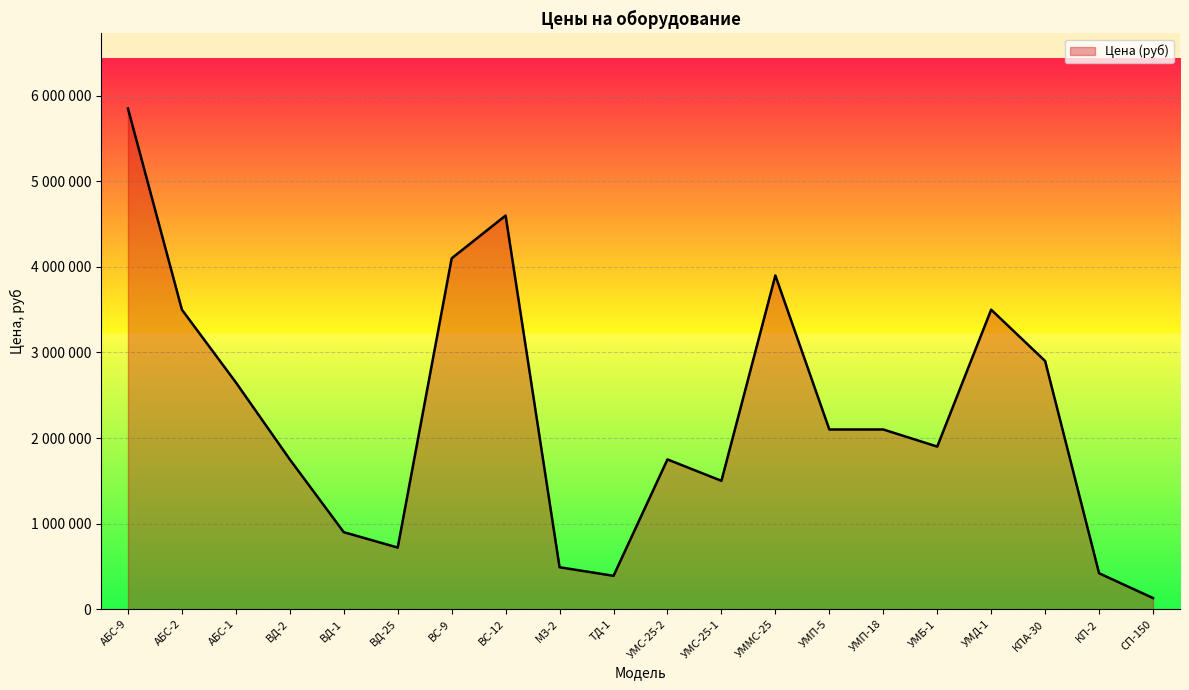

What is the label of the 9th point from the left?

МЗ-2